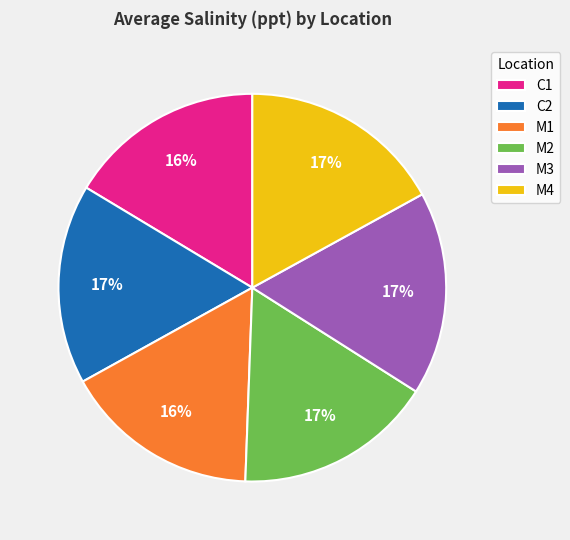

To the nearest percent, what is the average slice percentage?

17%